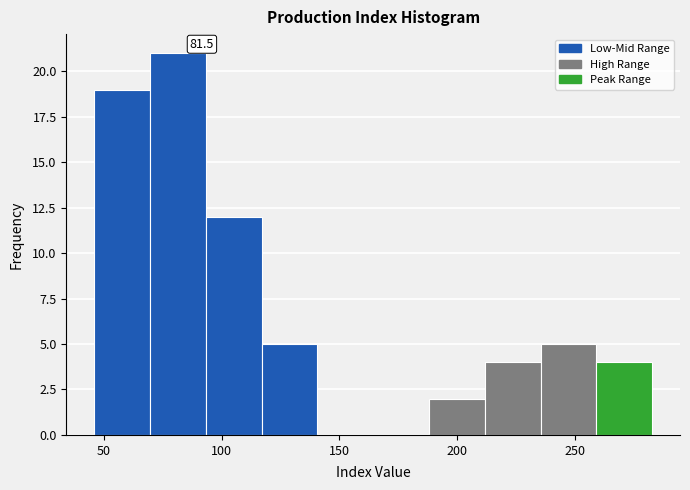

Which range on the x-axis has the tallest bar?

70 to 95